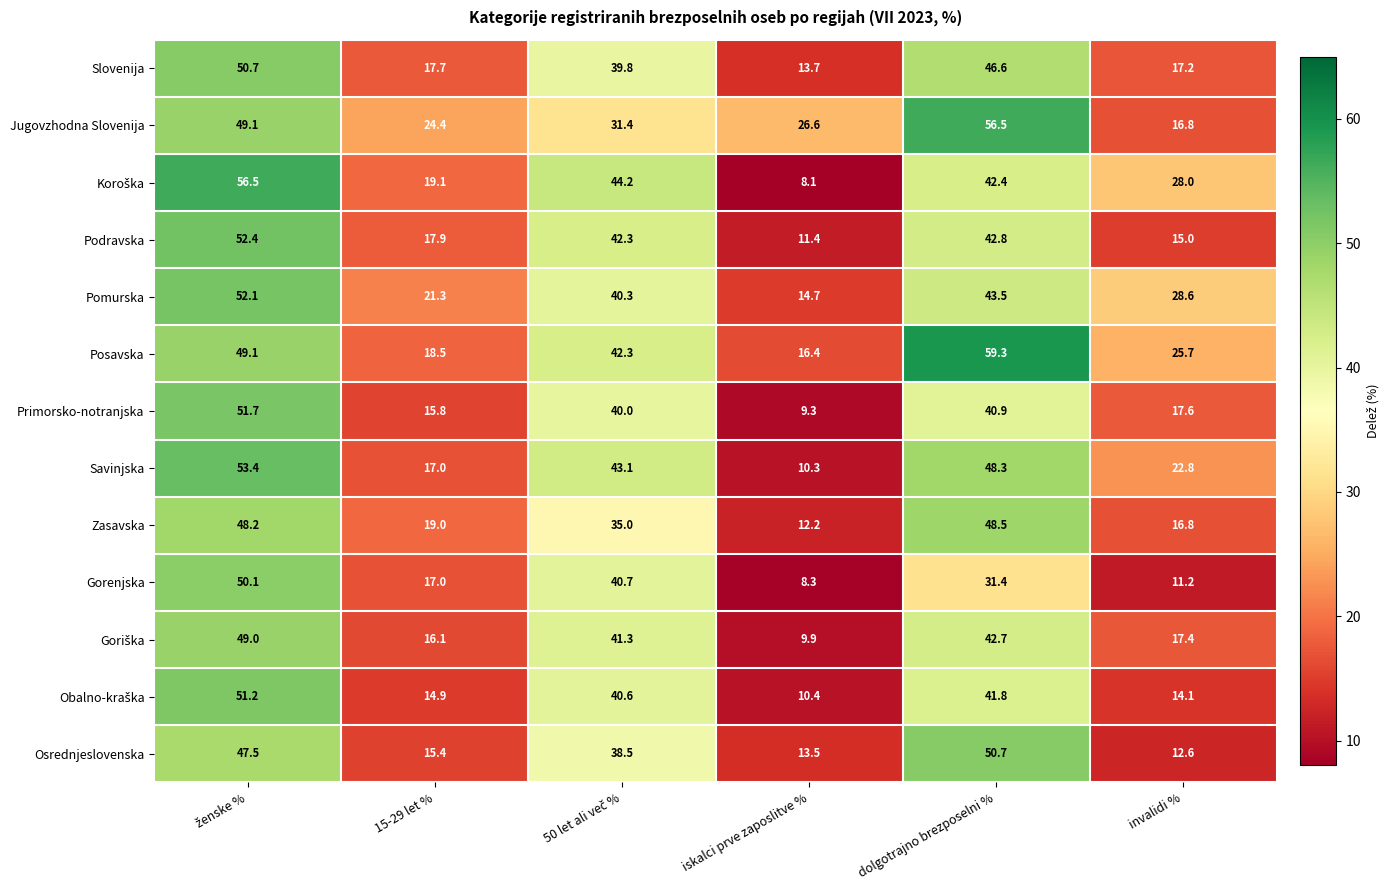

The Osrednjeslovenska series shows 23.9 at iskalci prve zaposlitve %. True or false?

False